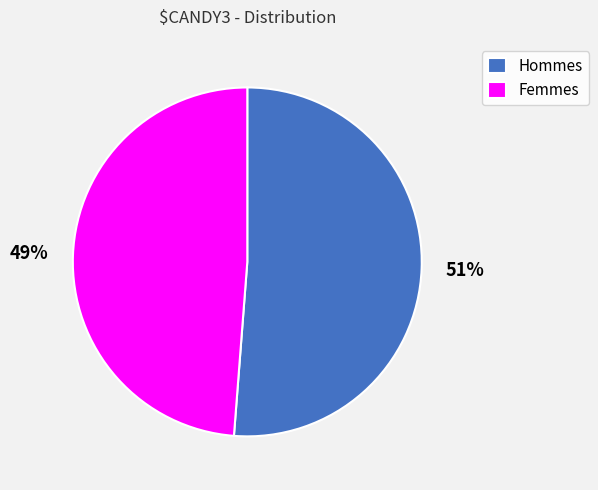

Combined, do Hommes and Femmes account for over 50%?

Yes